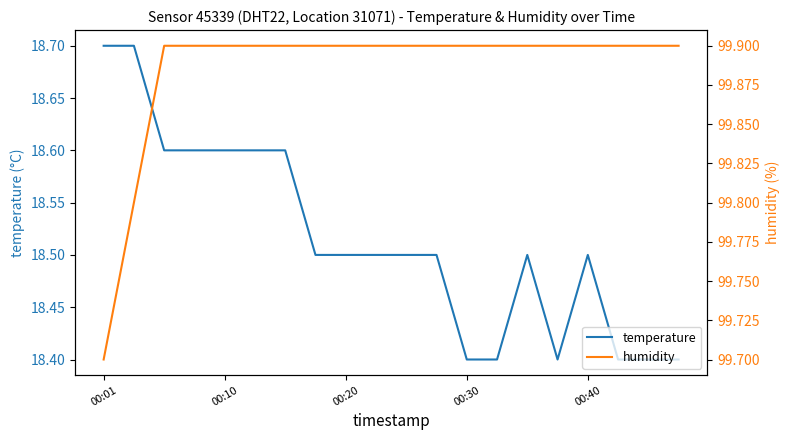

What are all the series names shown in the legend?

temperature, humidity